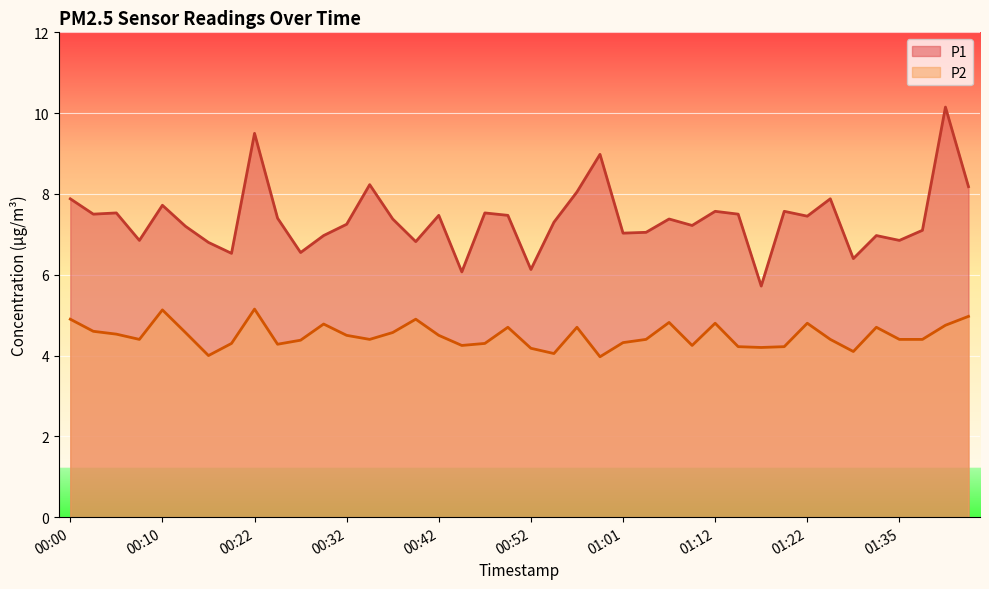

True or false: P2 and P1 cross at least once.

False